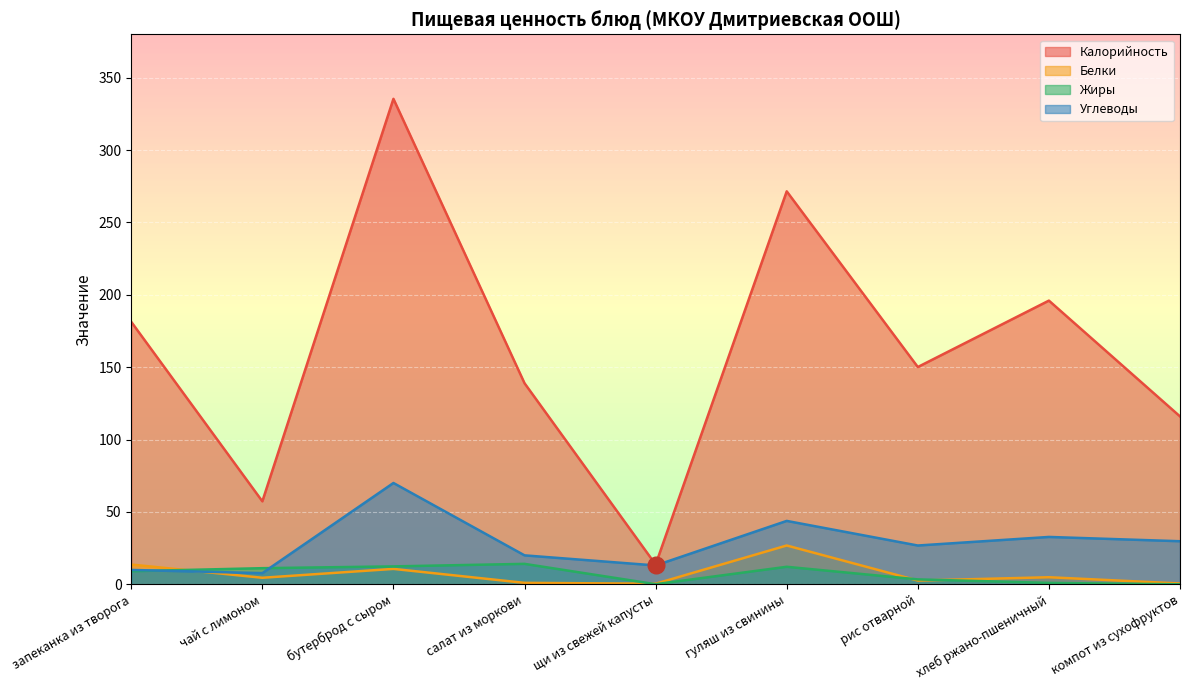

True or false: Калорийность has more than 2 points higher than both neighbors.

True